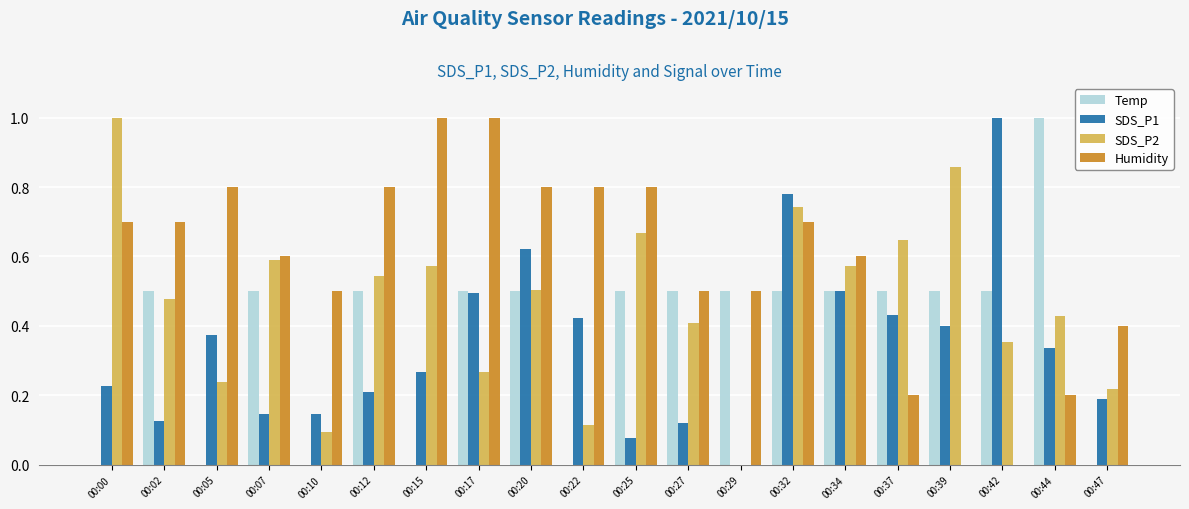

What is the maximum value for Humidity?

1.0